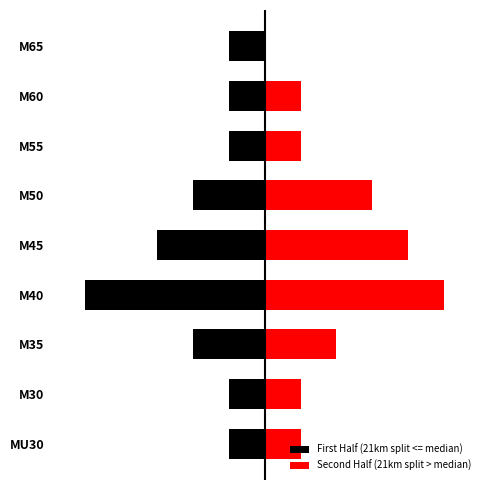

What is the maximum value for Second Half (21km split > median)?

5